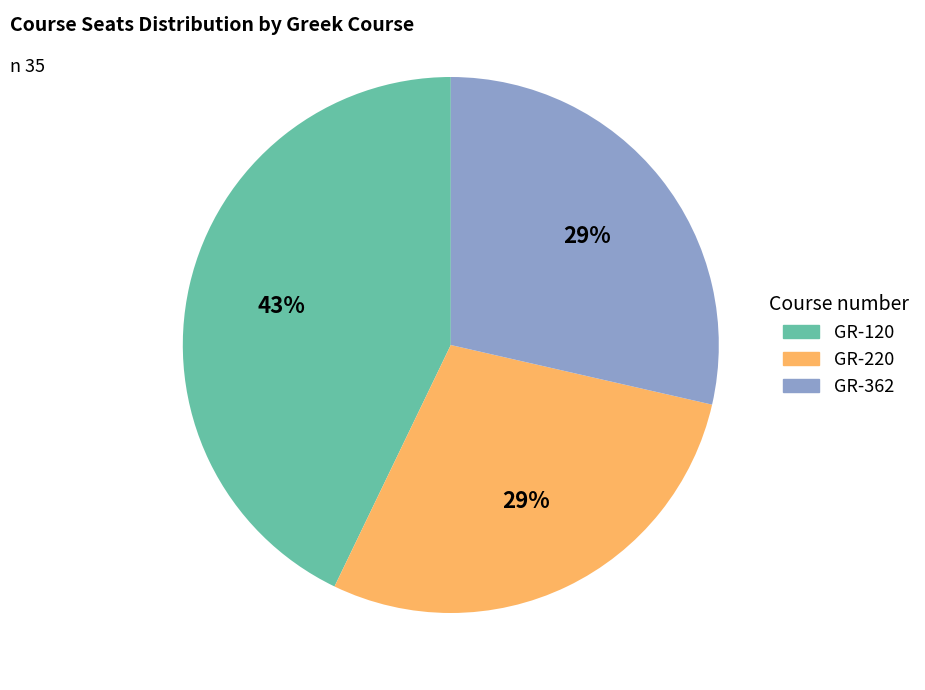

To the nearest percent, what is the difference between the largest and smallest slice percentages?

14%